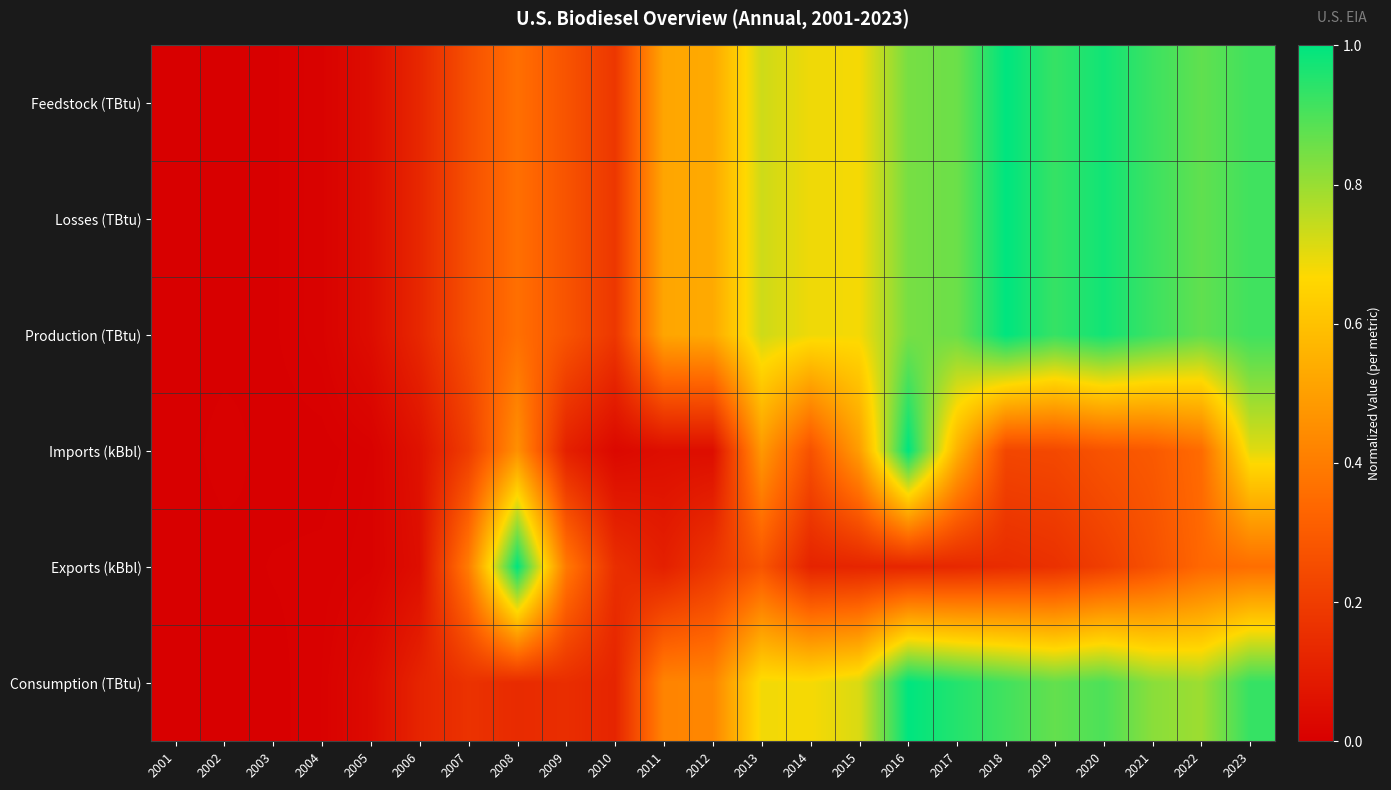

Which series has the widest spread of values?

Feedstock (TBtu)